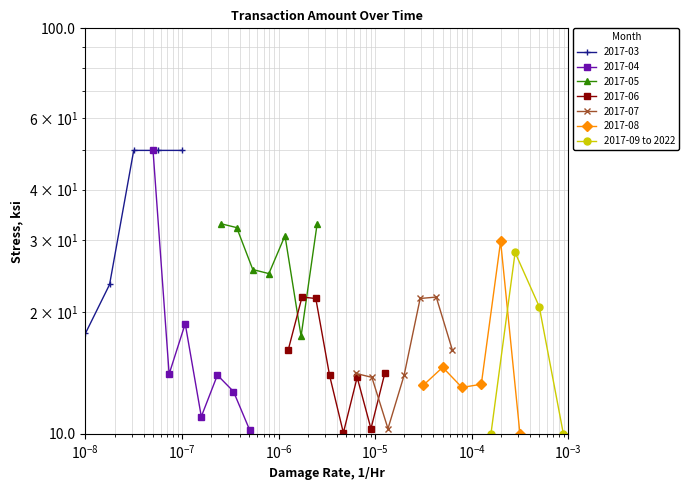

True or false: the data shows 16.4 at $\mathdefault{10^{-6}}$.

False